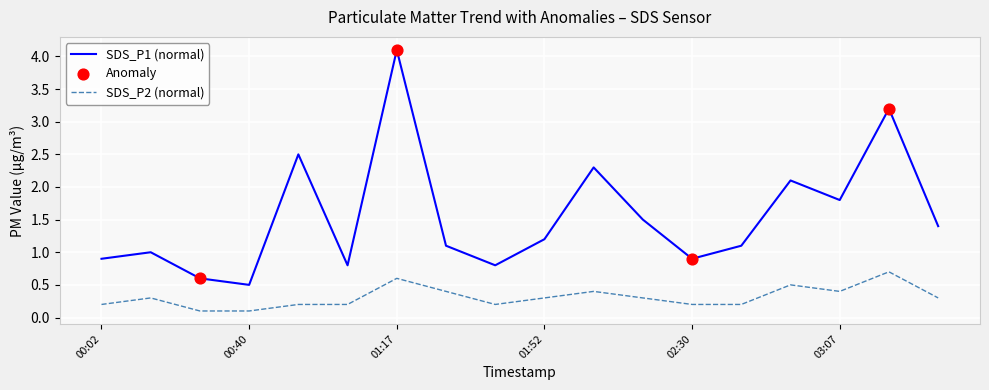

Which series has the largest total across all categories?

SDS_P1 (normal)